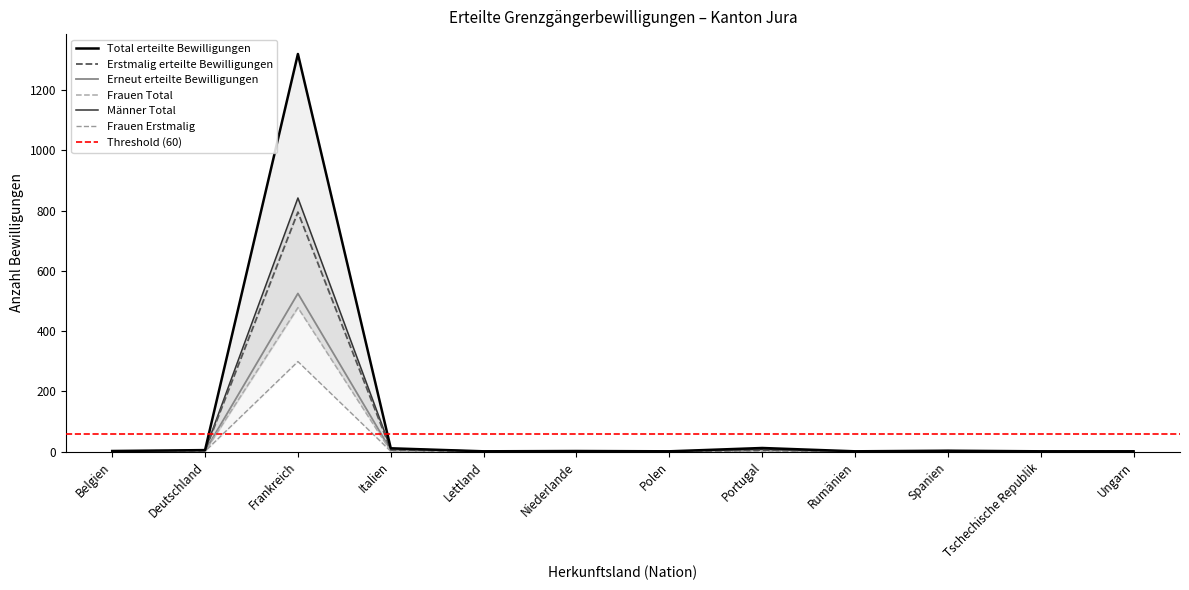

Reading right to left, extract all data points from this chart.

Total erteilte Bewilligungen: 1	1	3	1	12	1	2	1	11	1320	5	2
Erstmalig erteilte Bewilligungen: 1	1	1	0	5	0	2	1	6	795	3	2
Erneut erteilte Bewilligungen: 0	0	2	1	7	1	0	0	5	525	2	0
Frauen Total: 0	1	0	1	4	0	1	0	1	478	1	1
Männer Total: 1	0	3	0	8	1	1	1	10	842	4	1
Frauen Erstmalig: 0	1	0	0	2	0	1	0	1	299	1	1